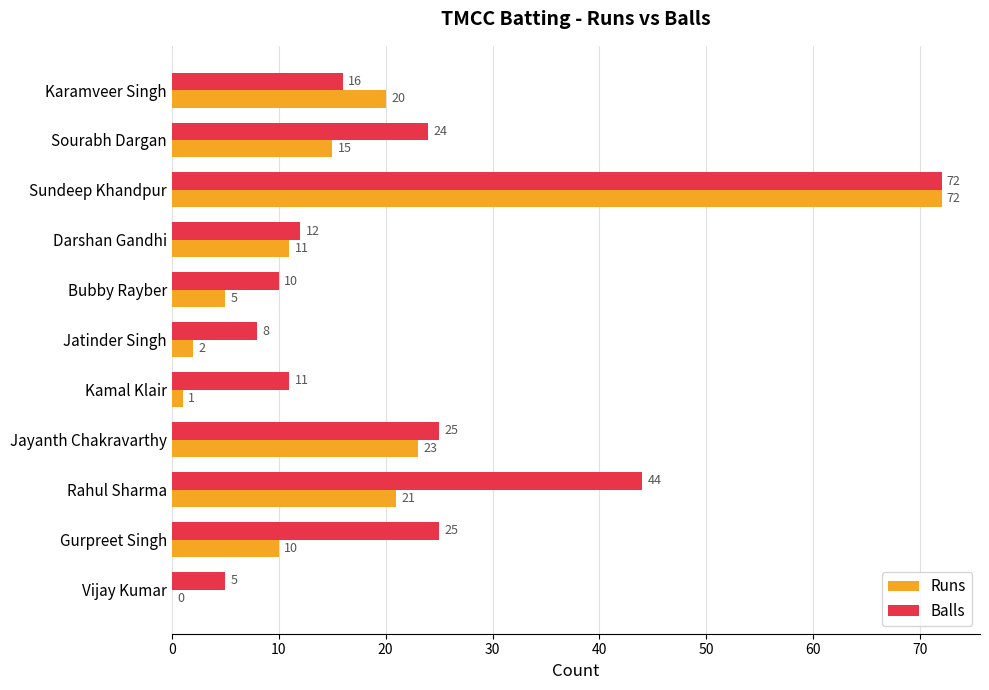

What is the average value of the Runs series?

16